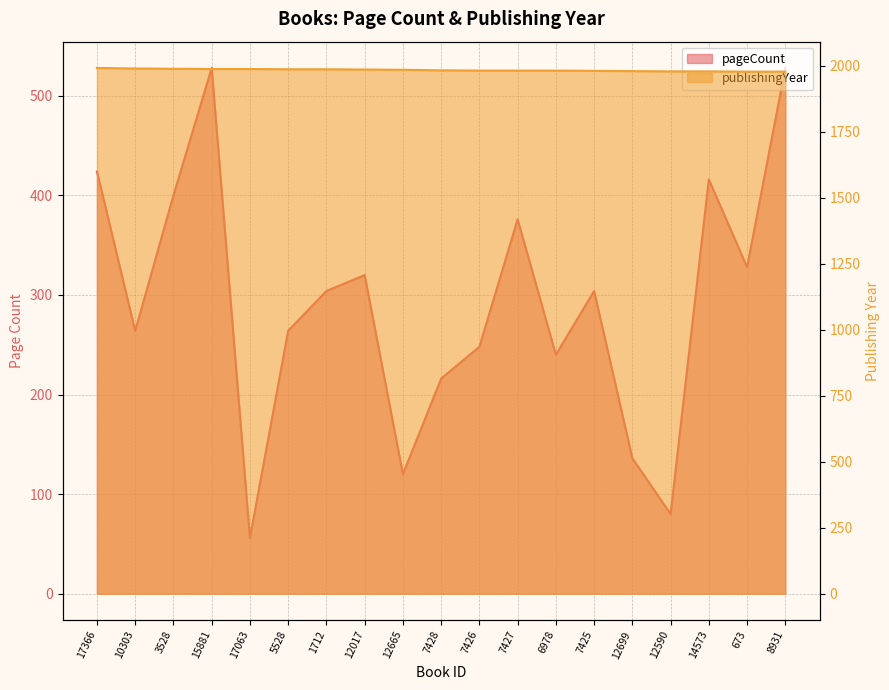

The publishingYear series shows 2770 at 12017. True or false?

False